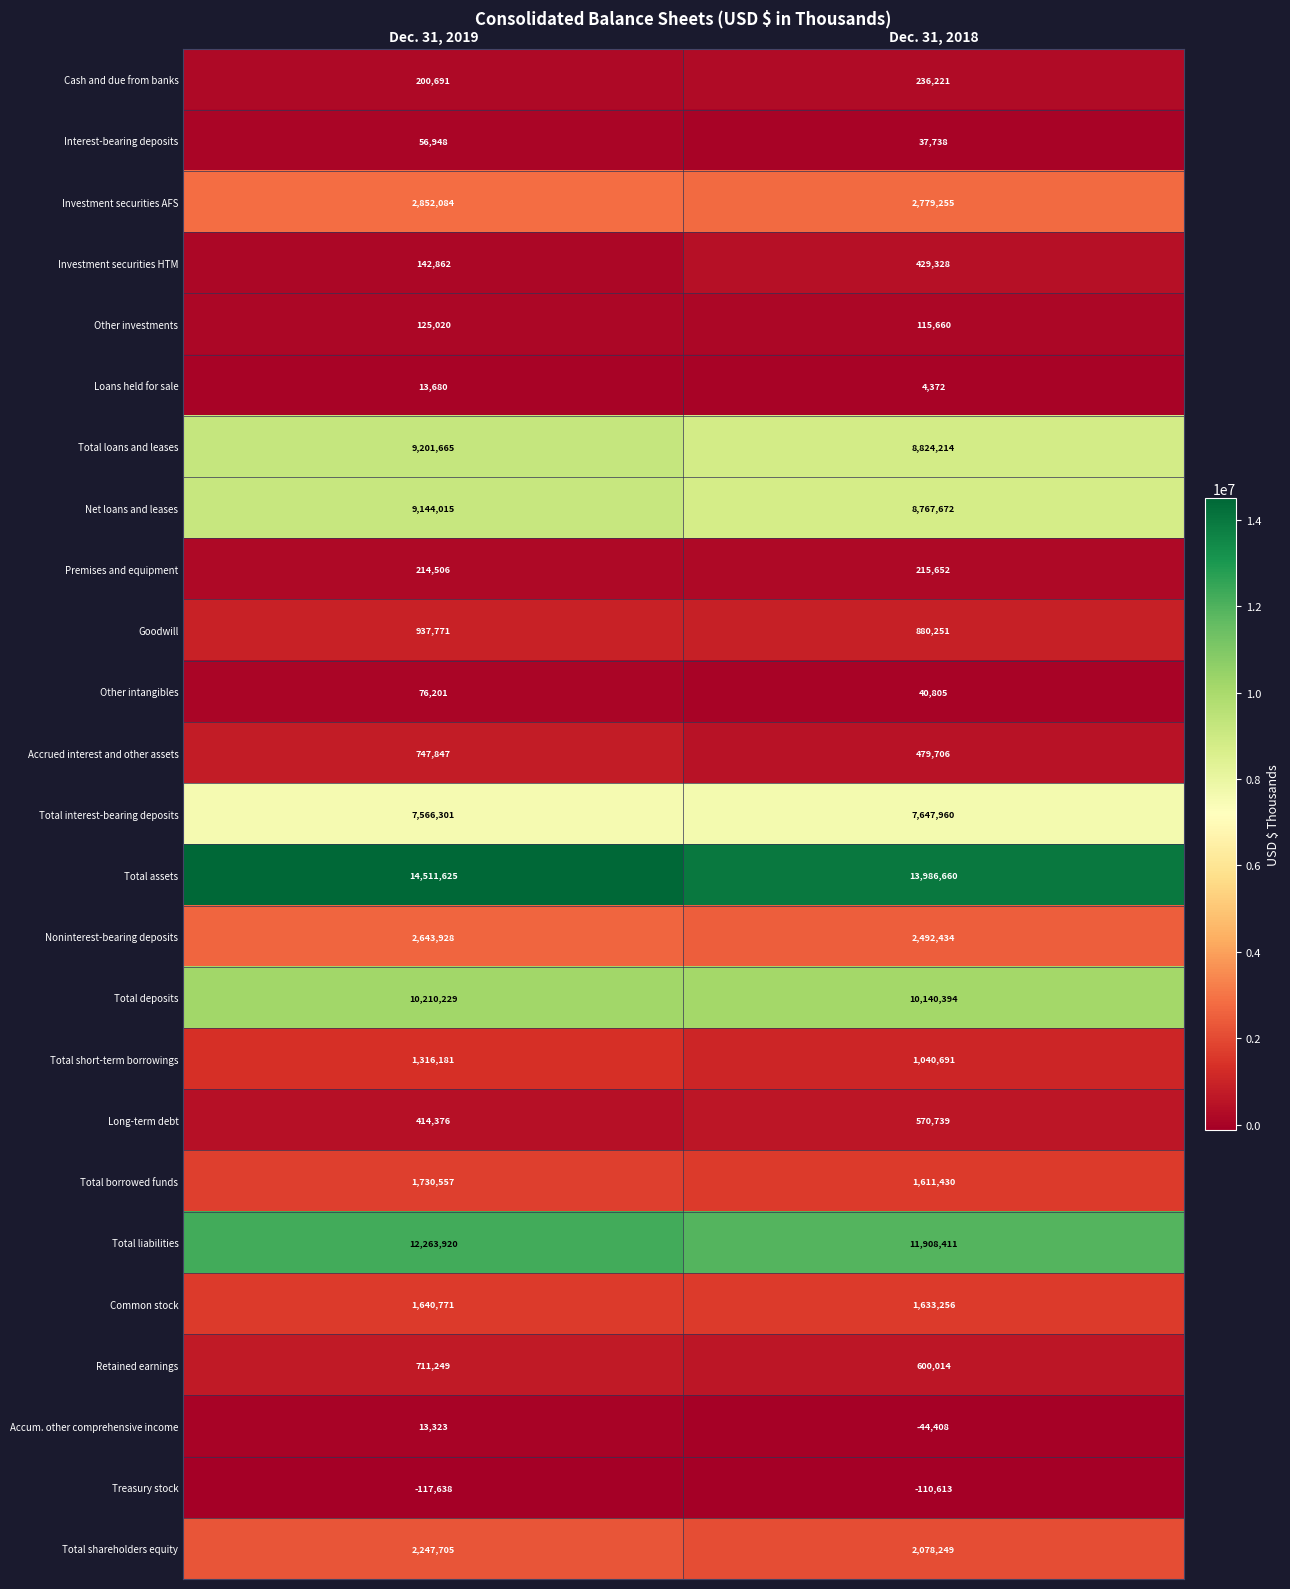

How many series are shown in this chart?

25